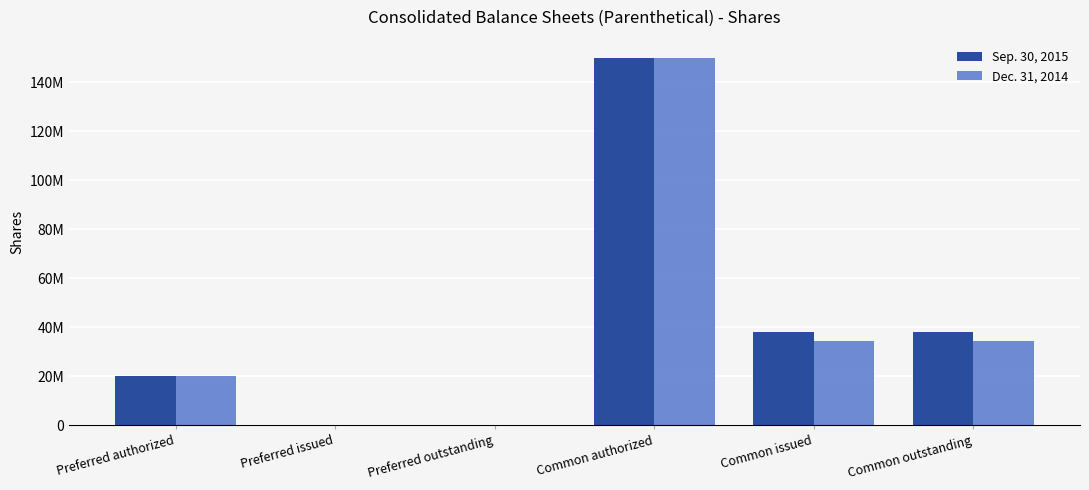

What are all the series names shown in the legend?

Sep. 30, 2015, Dec. 31, 2014